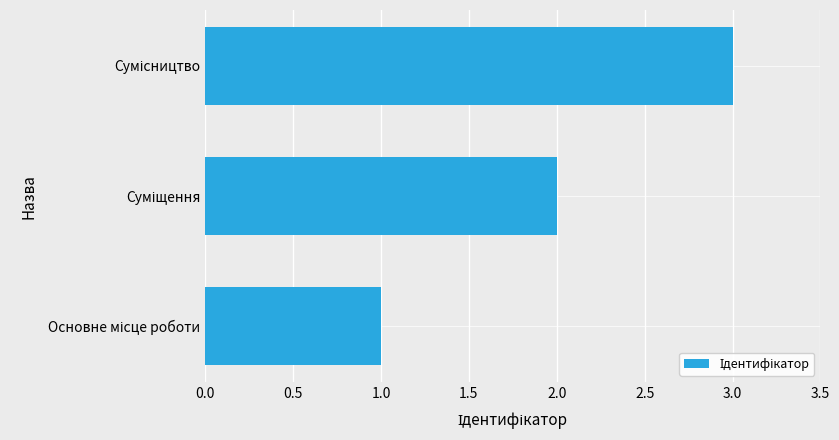

What is the sum of all values?

6